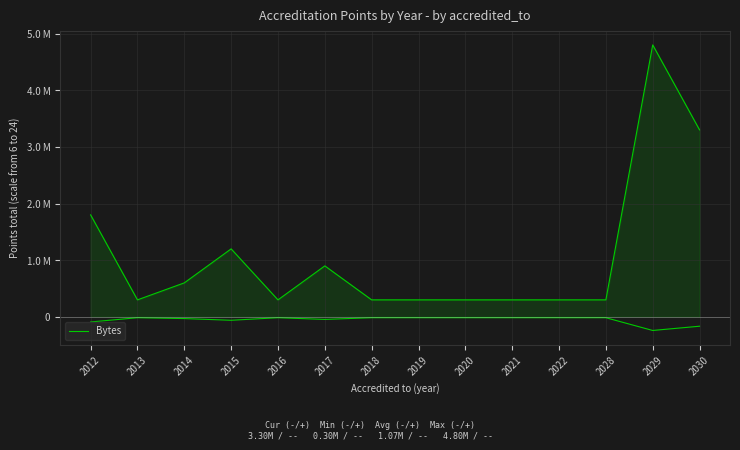

What is the greatest value displayed?

4800000